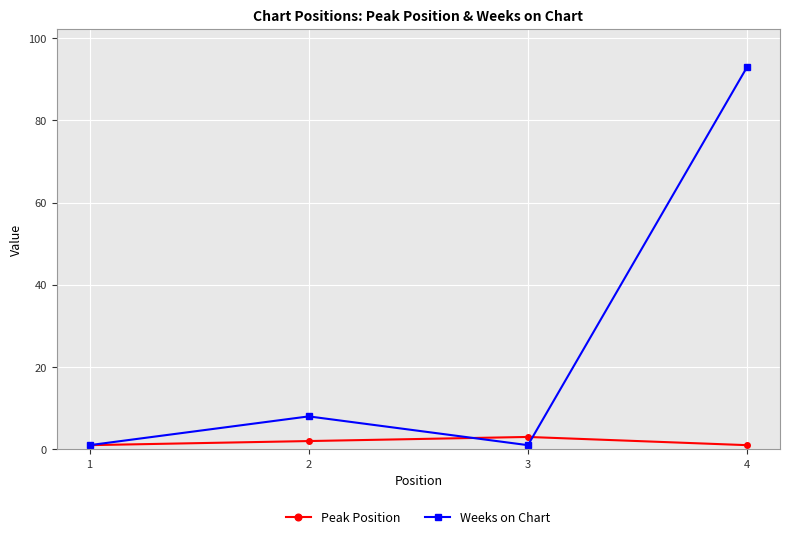

True or false: Weeks on Chart has a value of 26 at 4.

False